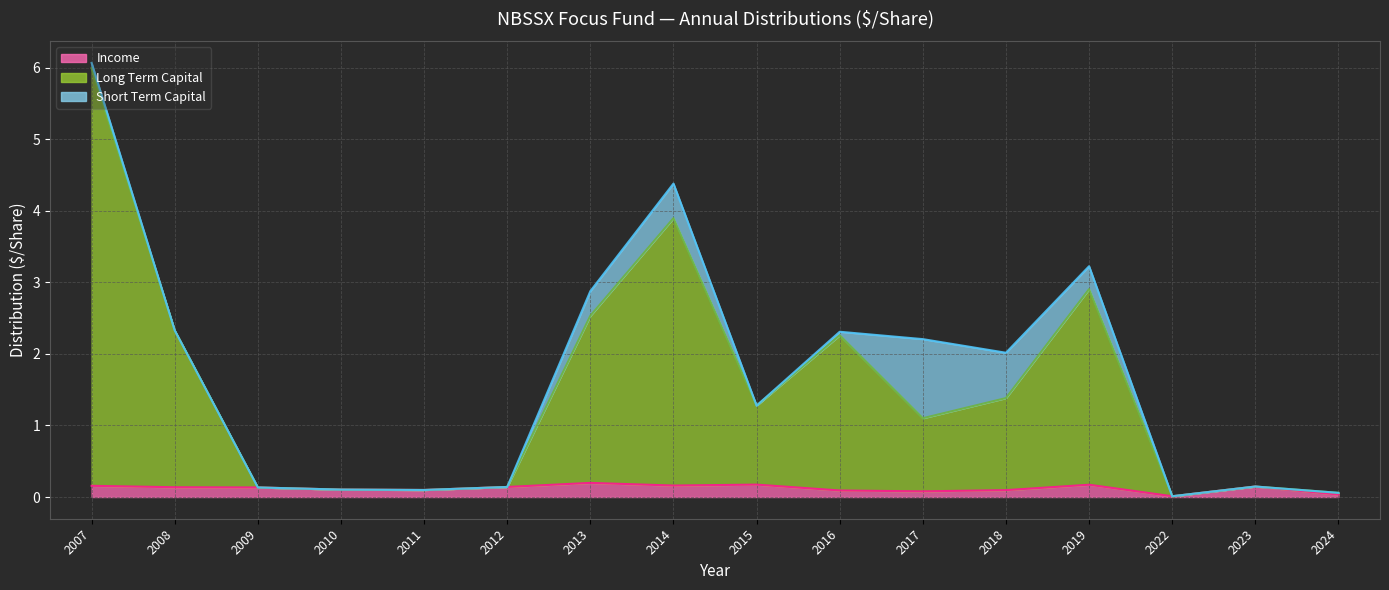

At 2008, list the series in order from largest to smallest.

Long Term Capital, Income, Short Term Capital